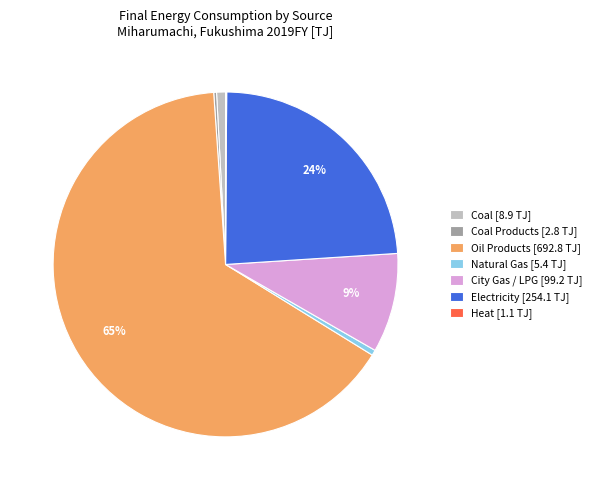

To the nearest percent, what is the difference between the largest and smallest slice percentages?

65%